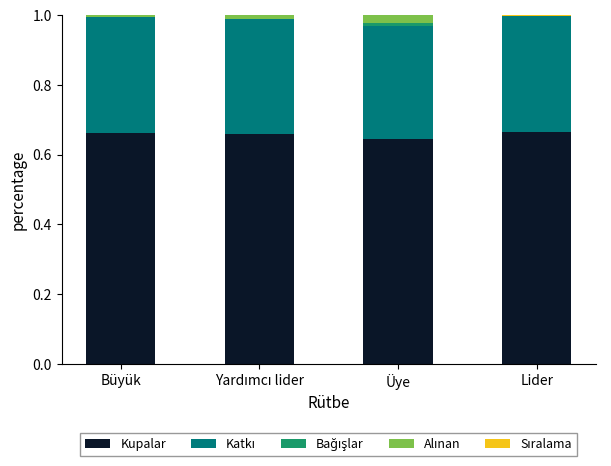

The Kupalar series shows 0.2 at Lider. True or false?

False